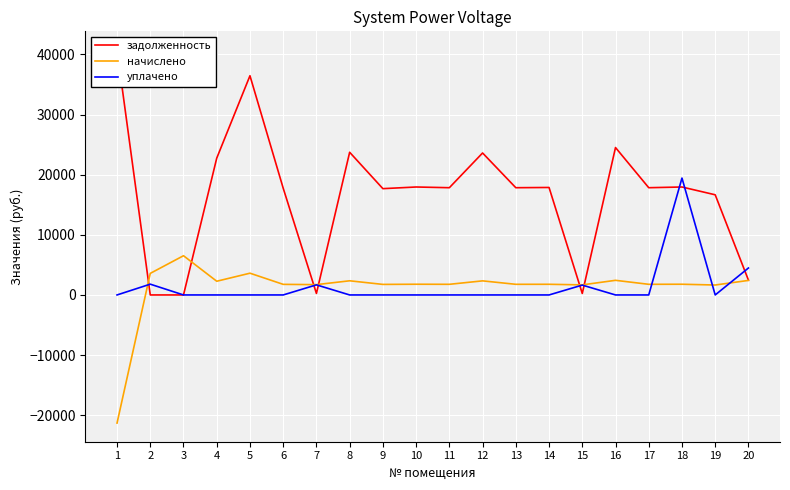

Reading right to left, extract all data points from this chart.

задолженность: 20=2467.5	19=16658.2	18=17954.6	17=17836.8	16=24515.8	15=243.8	14=17876.2	13=17836.8	12=23612.2	11=17836.8	10=17954.6	9=17679.6	8=23730.0	7=249.9	6=17758.1	5=36459.4	4=22750.6	3=0.0	2=0.8	1=40741.7
начислено: 20=2418.0	19=1653.6	18=1782.3	17=1770.6	16=2433.6	15=1677.0	14=1774.5	13=1770.6	12=2343.9	11=1770.6	10=1782.3	9=1755.0	8=2355.6	7=1716.0	6=1762.8	5=3619.2	4=2281.5	3=6524.3	2=3588.0	1=-21307.1
уплачено: 20=4482.5	19=0.0	18=19439.8	17=0.0	16=0.0	15=1641.3	14=0.0	13=0.0	12=0.0	11=0.0	10=0.0	9=0.0	8=0.0	7=1680.0	6=0.0	5=0.0	4=0.0	3=0.0	2=1794.8	1=0.0